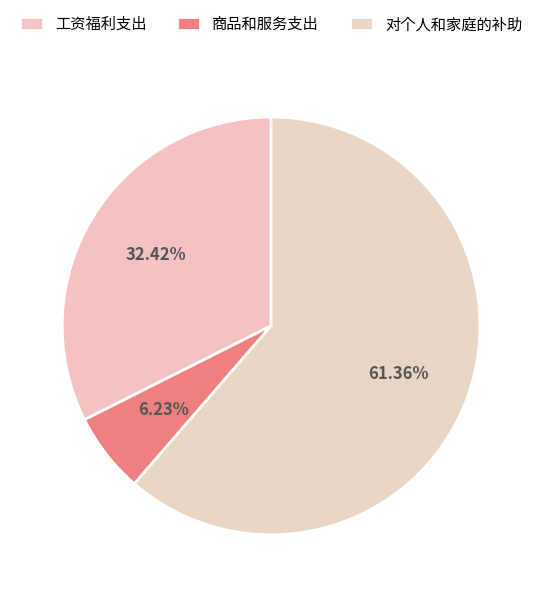

True or false: 商品和服务支出 accounts for 1% of the total.

False